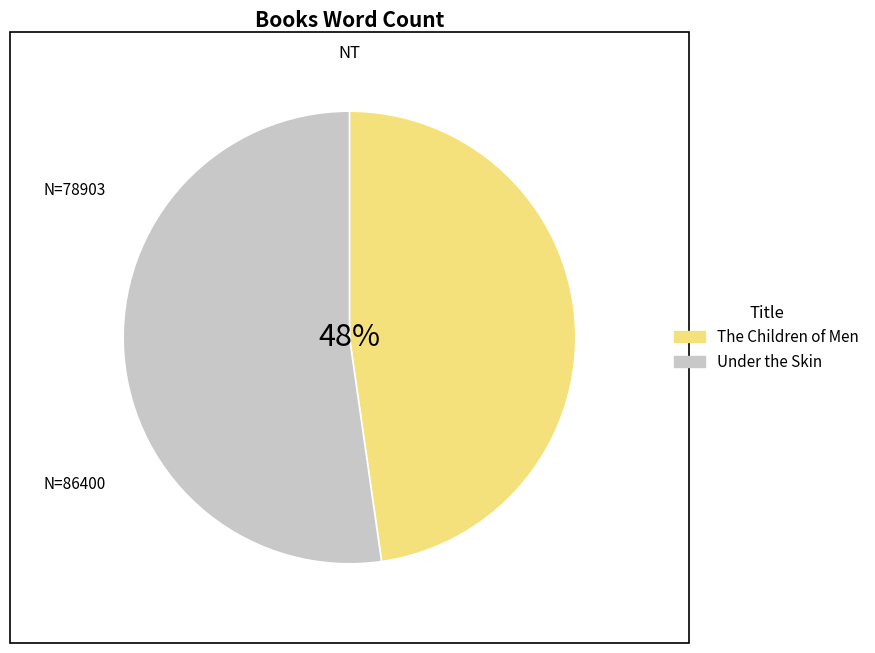

Which slice is the largest?

Under the Skin